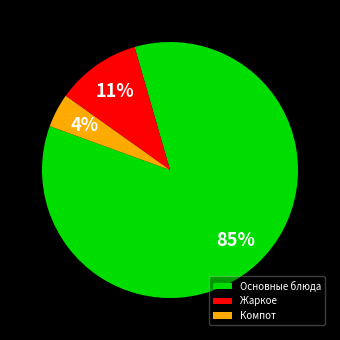

What is the ratio of the value at Компот to the value at Жаркое?

0.4